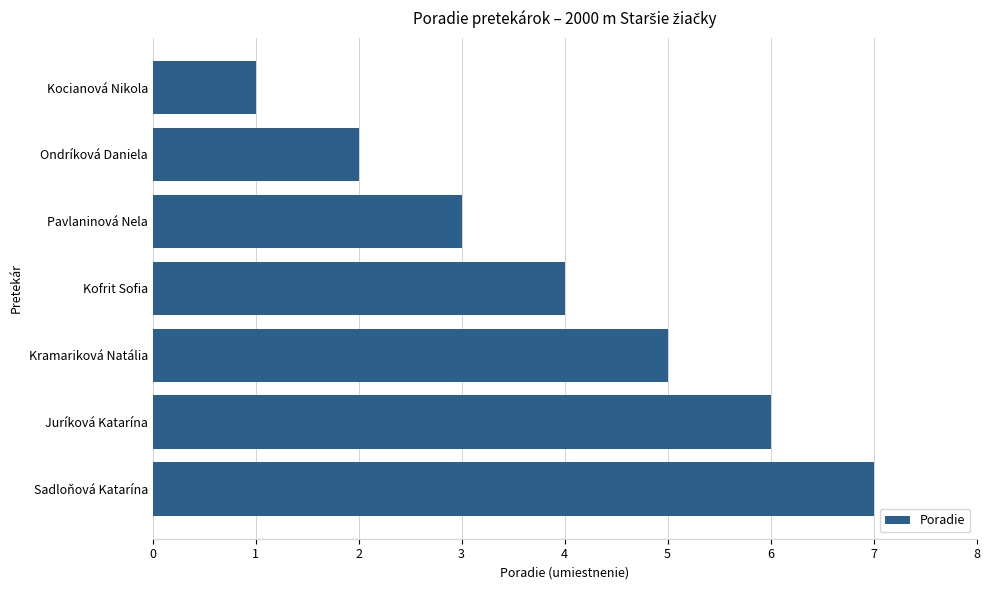

Rank the categories by value from highest to lowest.

Sadloňová Katarína, Juríková Katarína, Kramariková Natália, Kofrit Sofia, Pavlaninová Nela, Ondríková Daniela, Kocianová Nikola